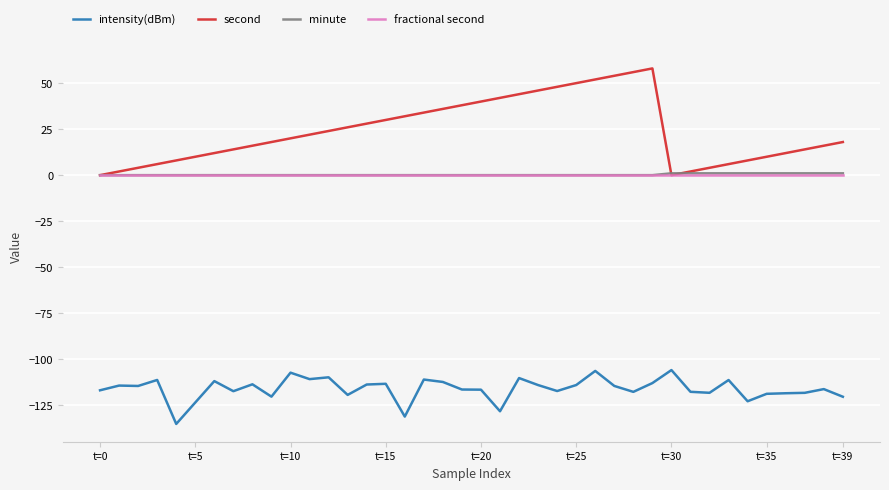

True or false: intensity(dBm) and second cross at least once.

False